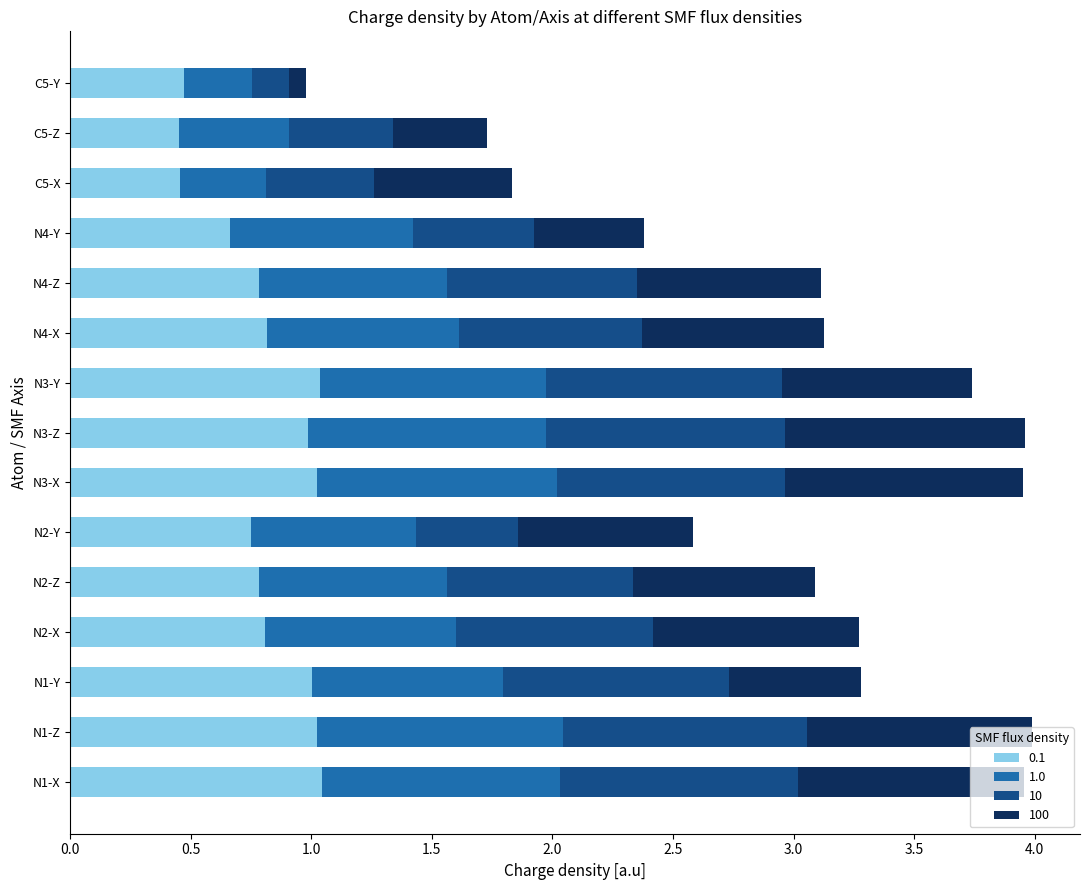

What is the total value across all series at N2-X?

3.3